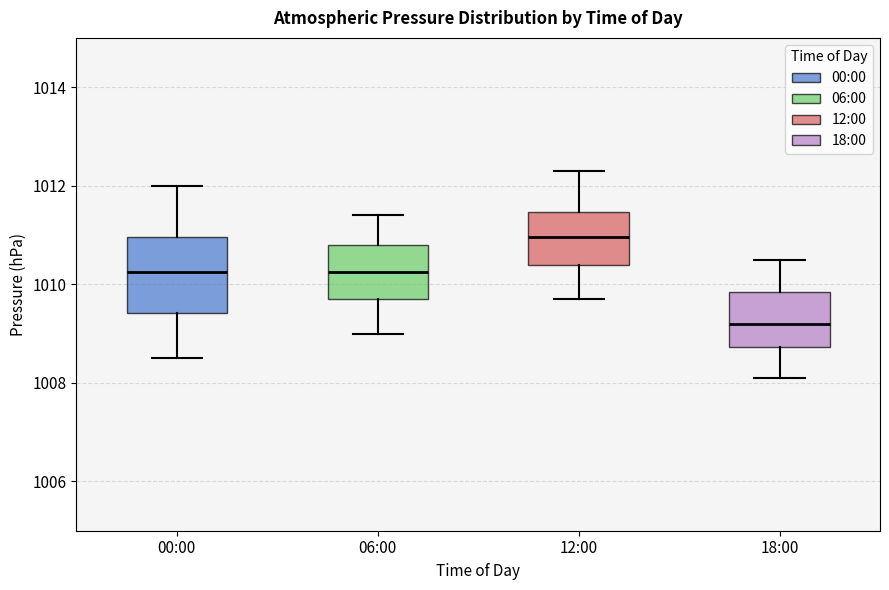

Comparing the boxes themselves (not the whiskers), which one is the tallest?

00:00